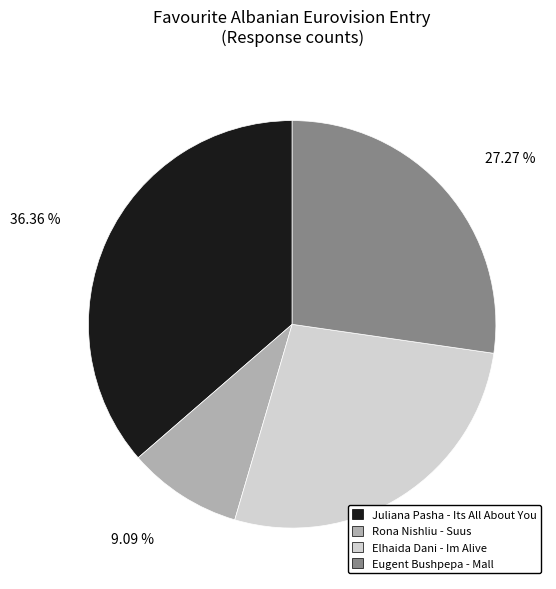

Do Juliana Pasha - Its All About You and Eugent Bushpepa - Mall together represent more than half of the pie?

Yes